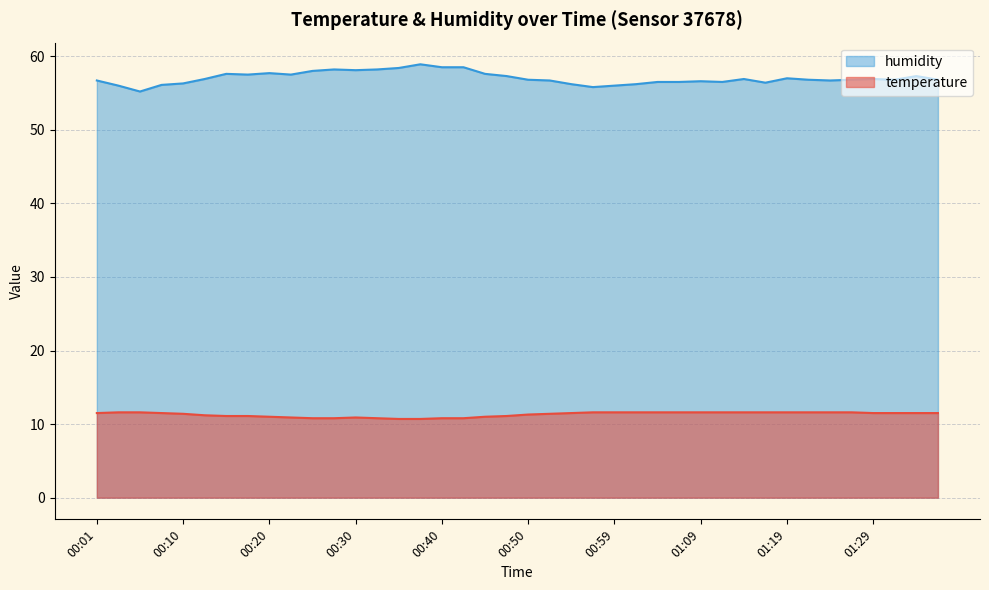

How many data points does each series have?

40